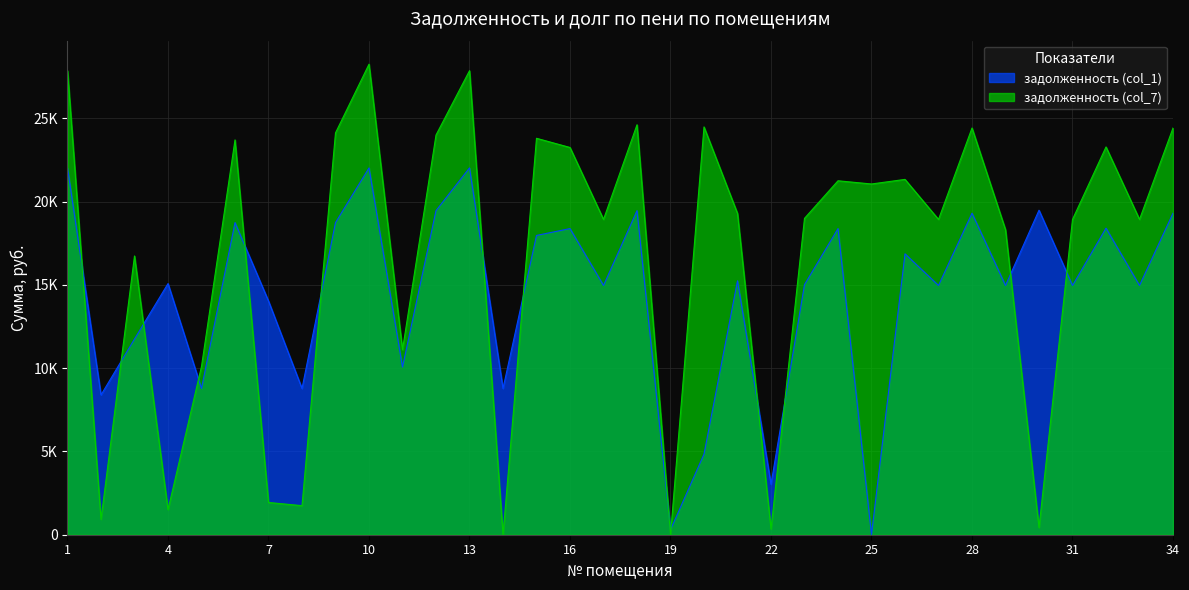

Reading right to left, extract all data points from this chart.

задолженность (col_1): 19311.4	14971.4	18412.6	14971.4	19491.1	14971.4	19311.4	14971.4	16871.8	0.0	18386.9	15022.8	3032.6	15253.9	4840.7	297.5	19465.4	14971.4	18386.9	17976.0	8782.6	22033.4	19465.4	10066.6	22033.4	18746.4	8782.6	14035.7	18746.4	8782.6	15083.6	11755.4	8397.4	22033.4
задолженность (col_7): 24427.9	18938.2	23291.0	18938.2	430.4	18321.0	24427.9	18938.2	21342.0	21066.1	21258.5	19003.2	341.5	19295.5	24493.0	0.0	24622.9	18938.2	23258.5	23810.8	0.0	27871.3	24005.6	11109.5	28261.1	24135.6	1745.2	1936.9	23713.3	10109.5	1510.4	16742.8	927.0	27871.3